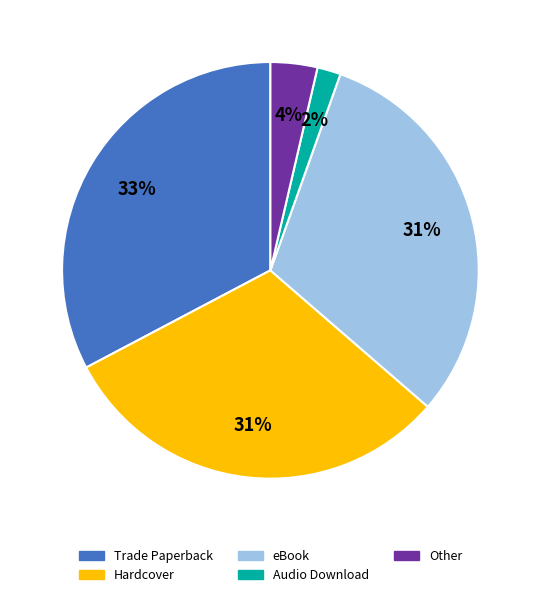

The Audio Download slice represents 15% of the pie. True or false?

False